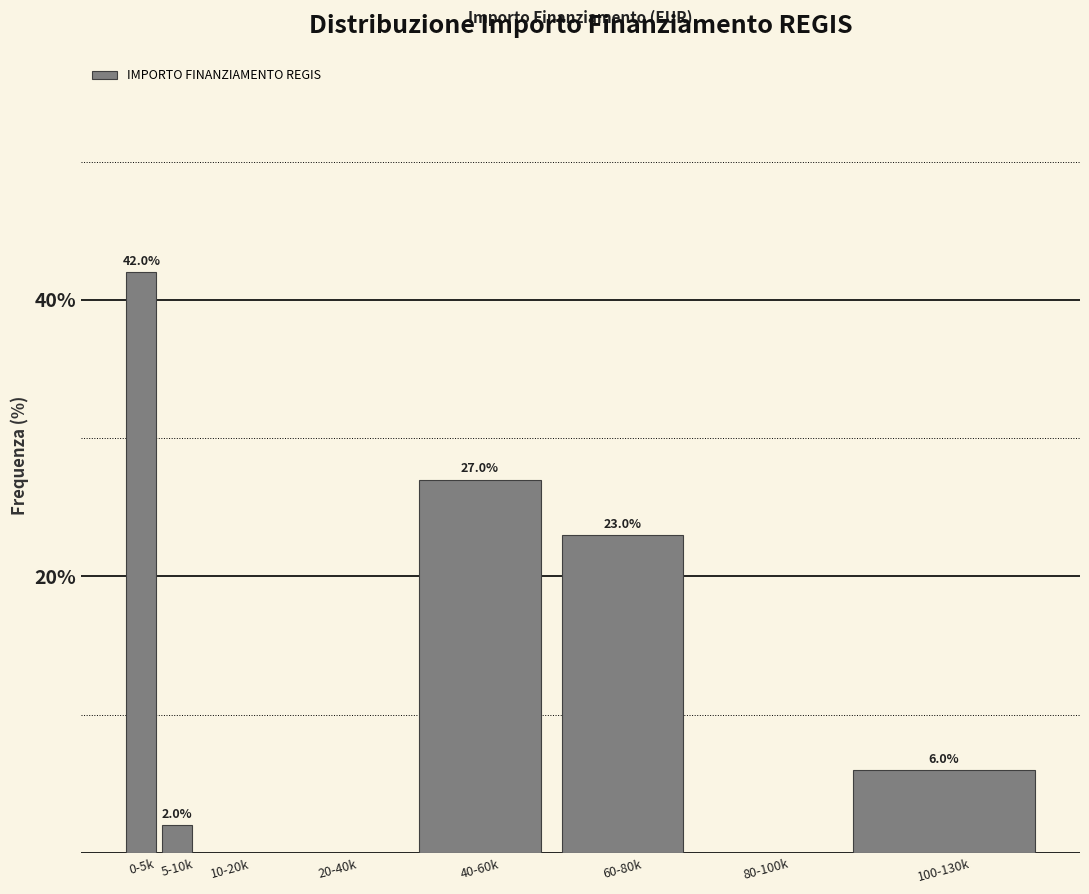

Reading right to left, extract all data points from this chart.

100-130k=6	80-100k=0	60-80k=23	40-60k=27	20-40k=0	10-20k=0	5-10k=2	0-5k=42